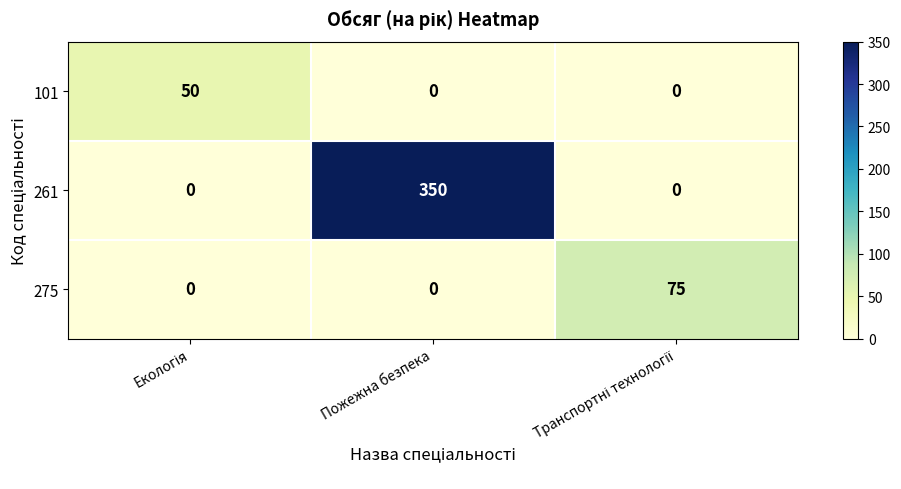

The value of 275 at Пожежна безпека is 0. True or false?

True